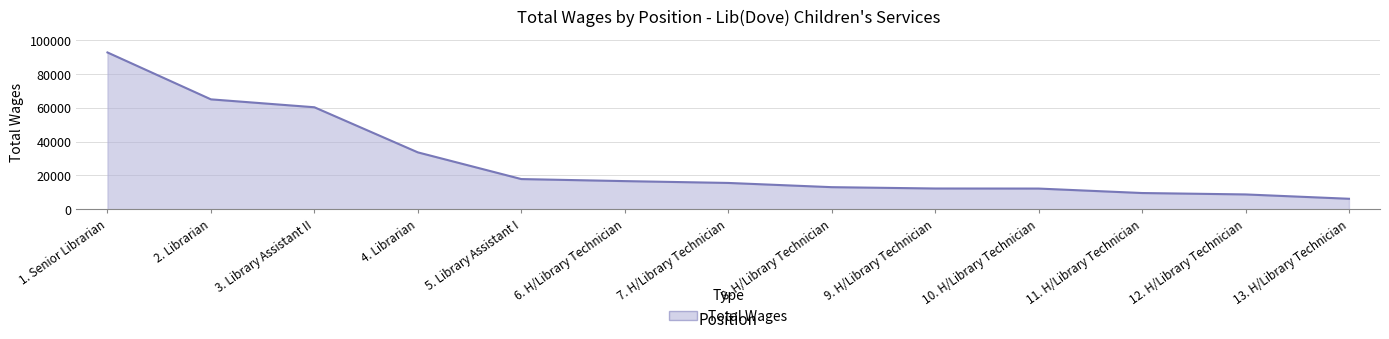

What is the smallest value displayed?

6196